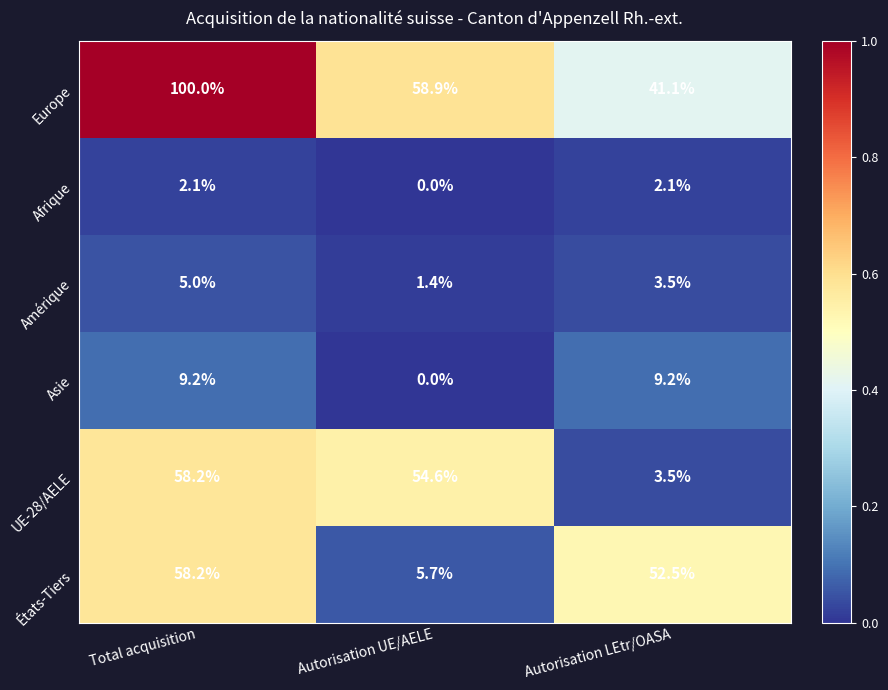

Which series has the largest total across all categories?

Europe